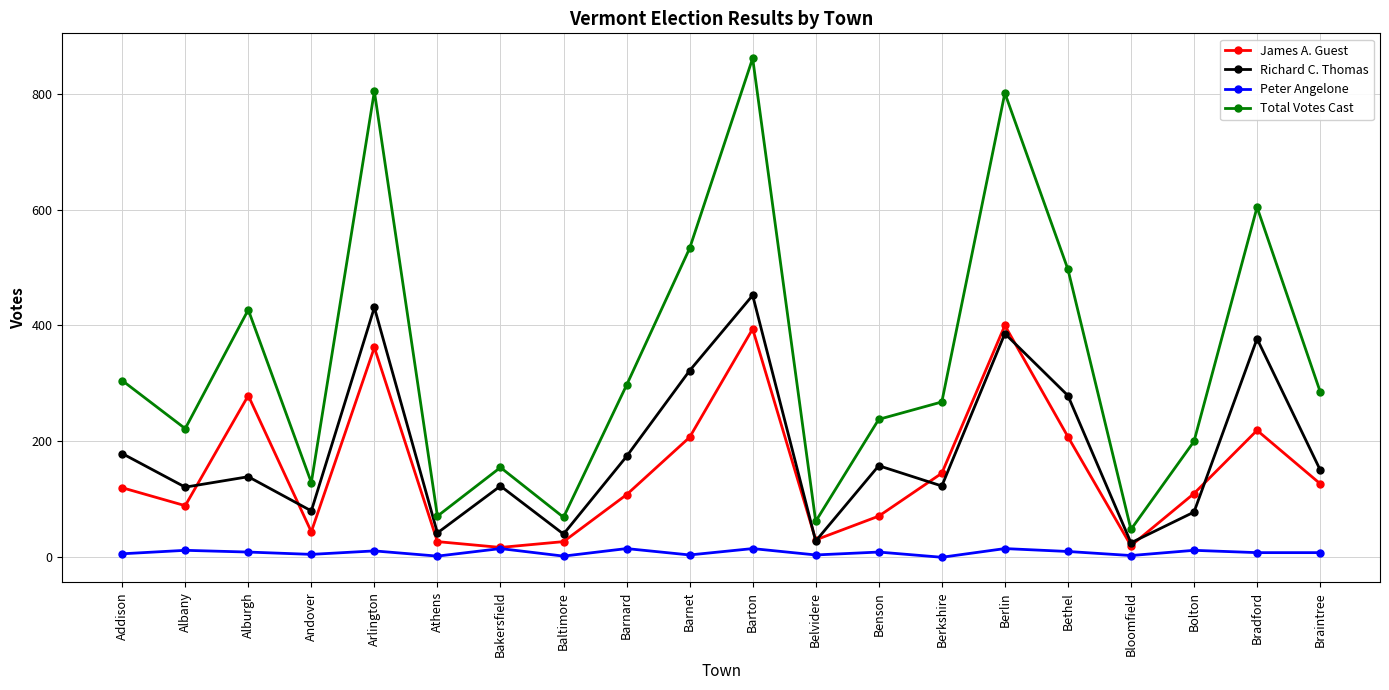

Rank the series by their maximum value, from highest to lowest.

Total Votes Cast, Richard C. Thomas, James A. Guest, Peter Angelone